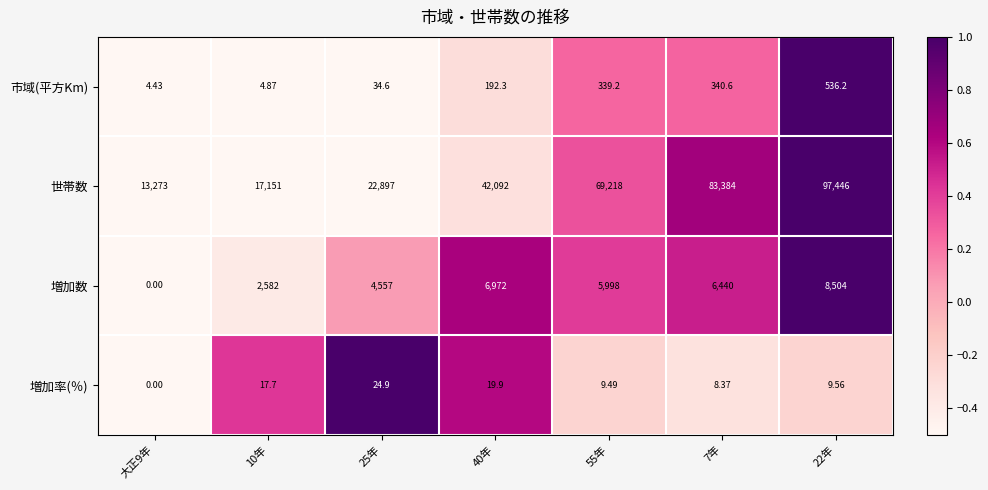

Which series has the largest total across all categories?

世帯数